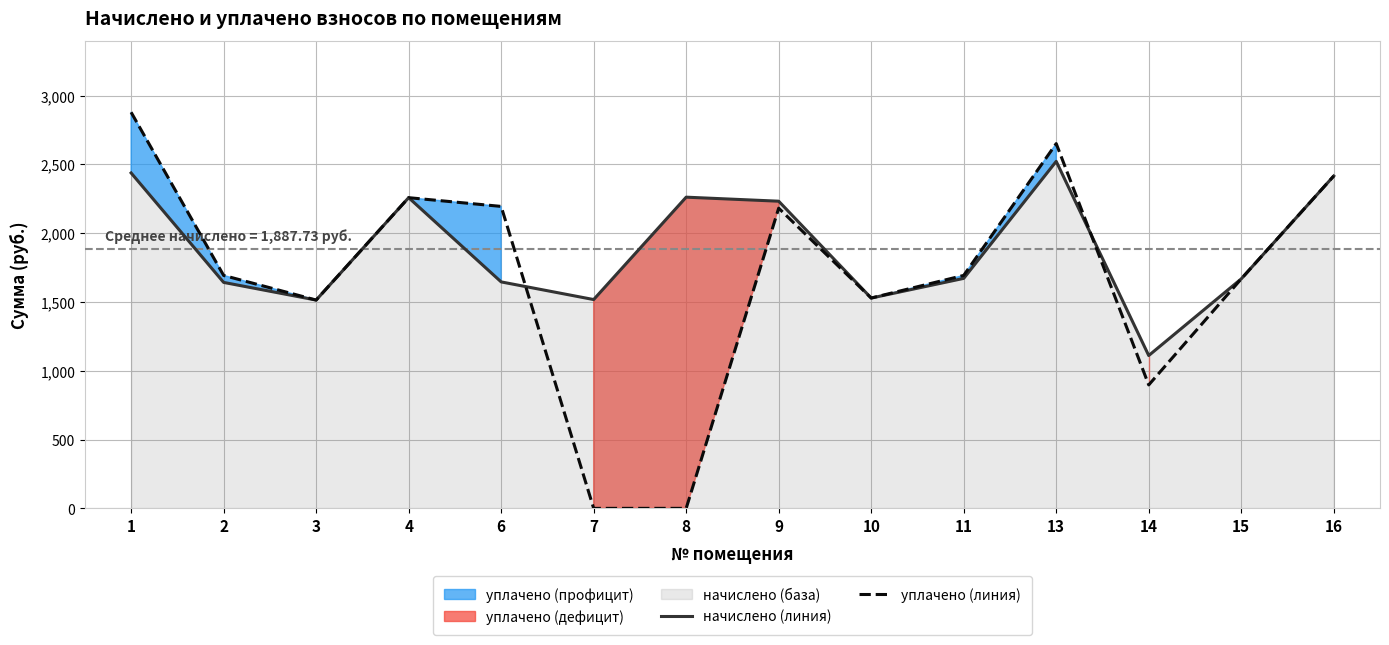

Is the value of начислено (линия) at 14 greater than the value of уплачено (линия) at 1?

No